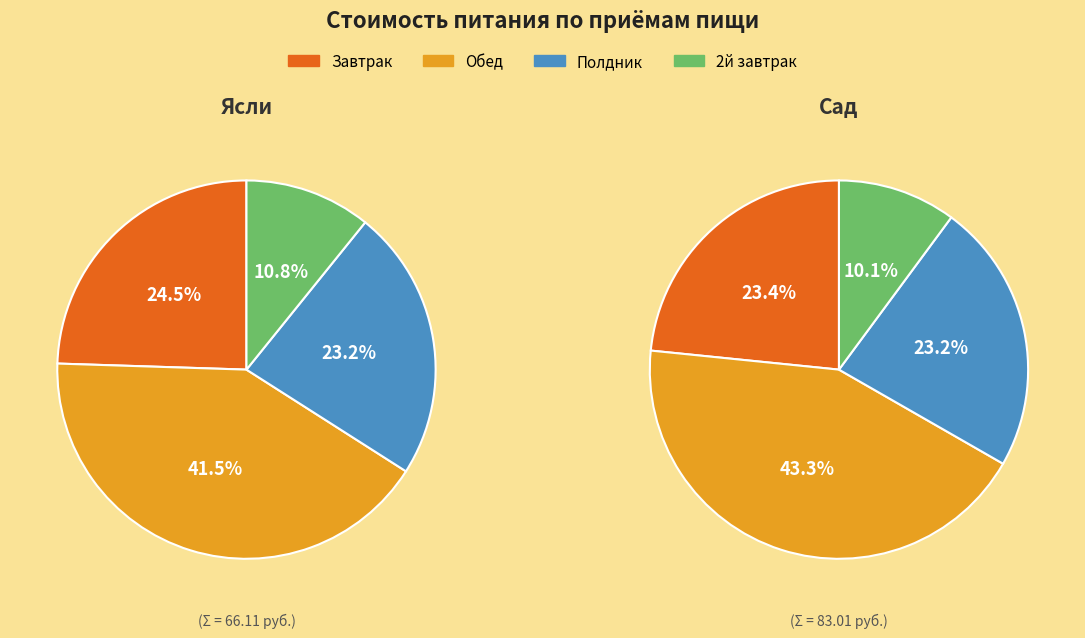

What percentage is NOT represented by Сад?

45.5%